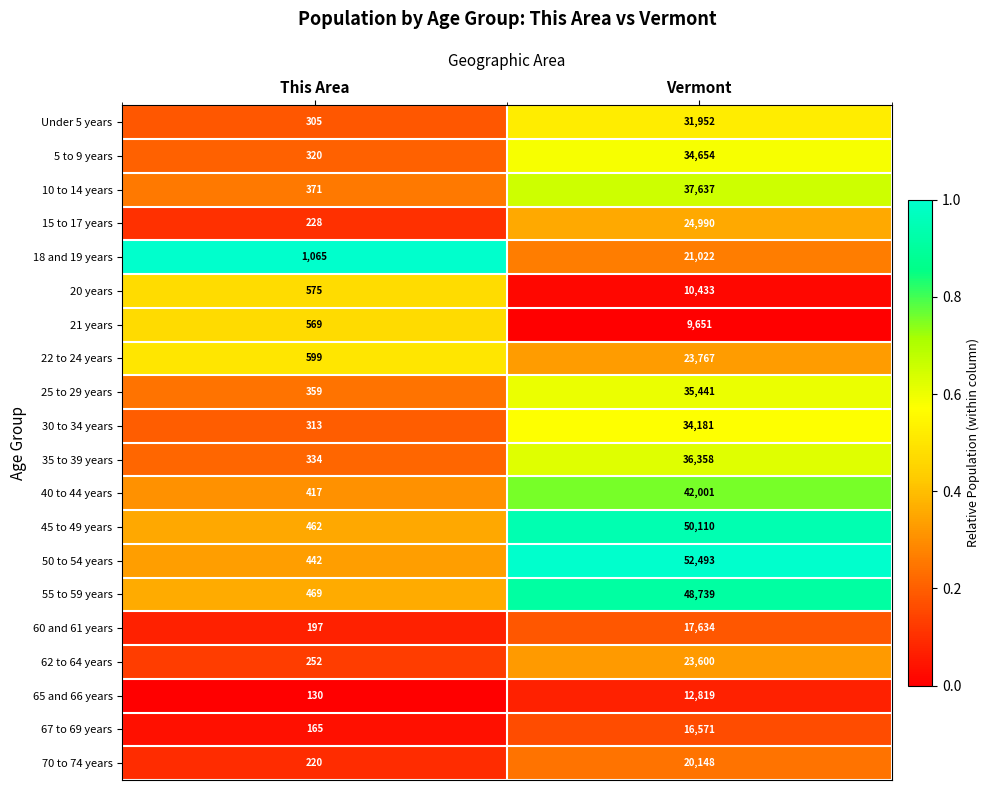

What is the average value of the 18 and 19 years series?

11044